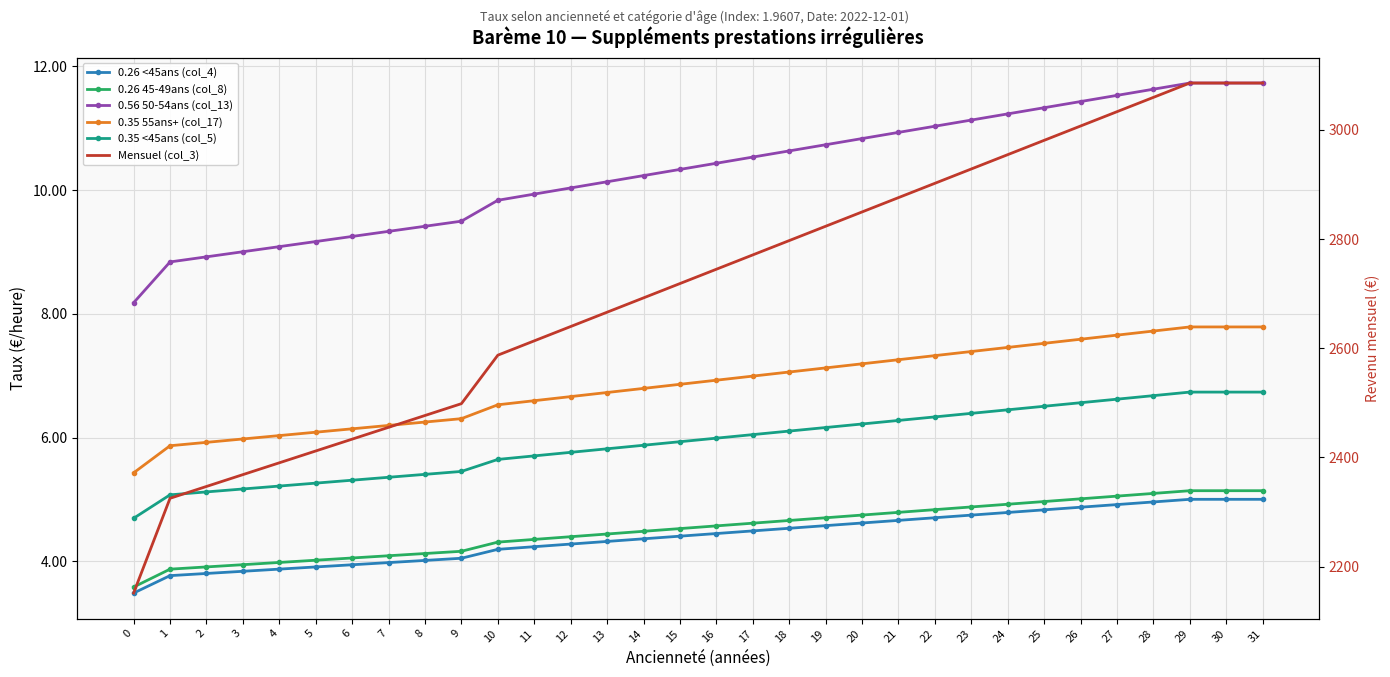

The value of 0.26 45-49ans (col_8) at 17 is 1.0. True or false?

False